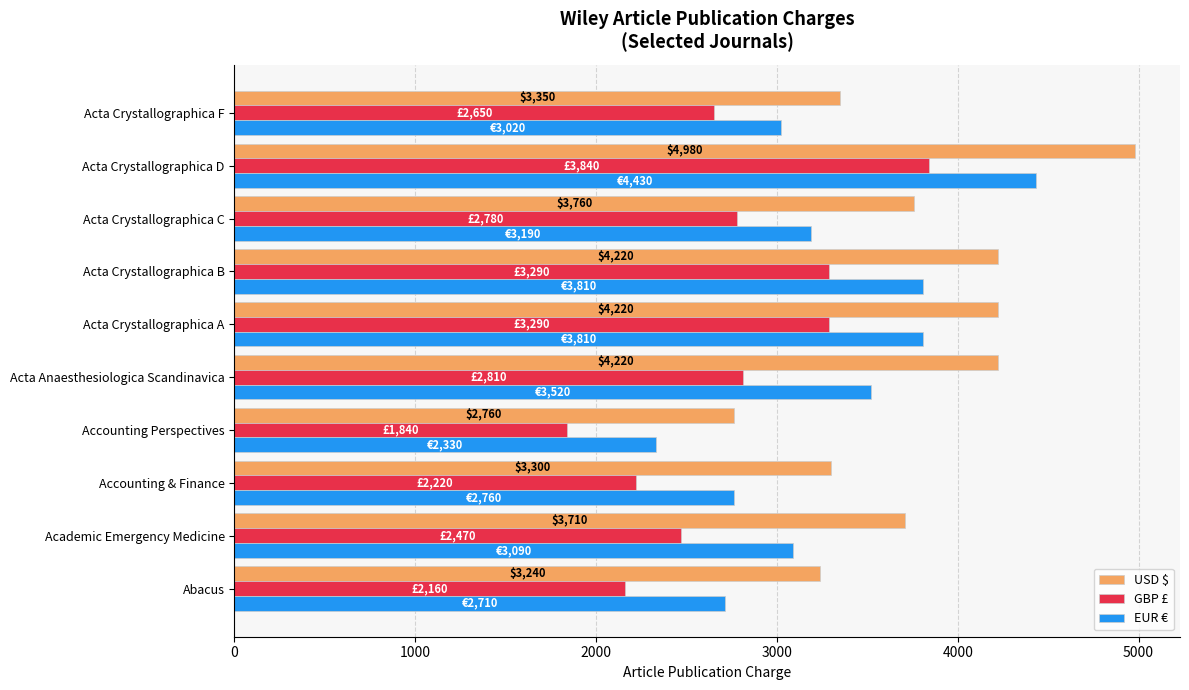

Which series has the widest spread of values?

USD $